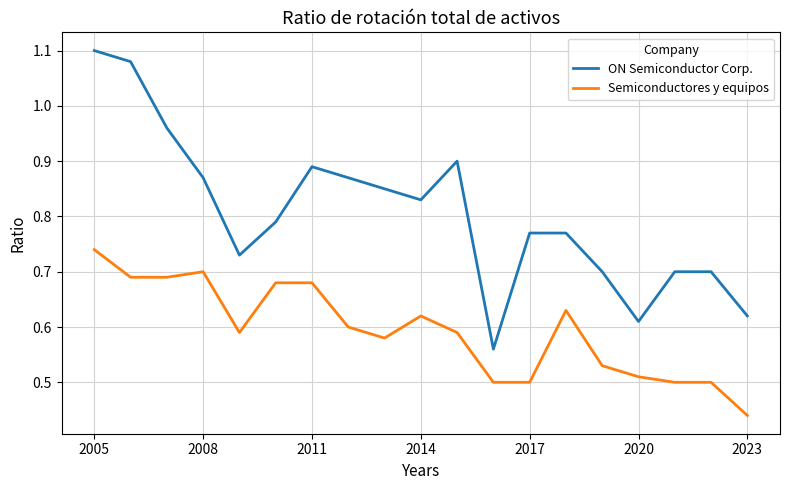

List the series in order of their overall mean, highest first.

ON Semiconductor Corp., Semiconductores y equipos